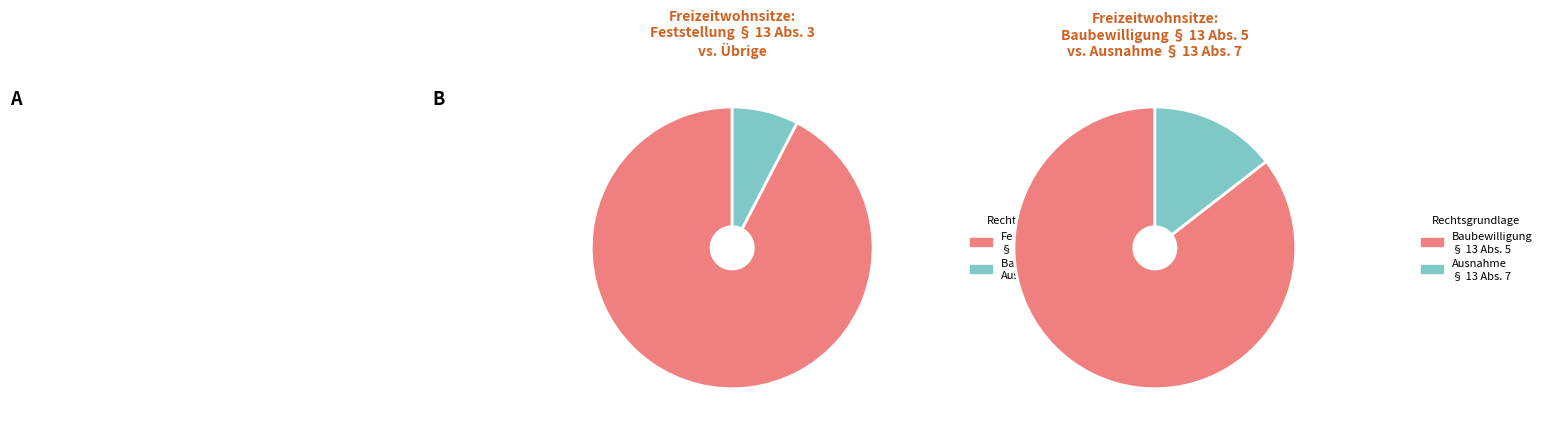

Is it true that 13 is 1% of the pie?

False